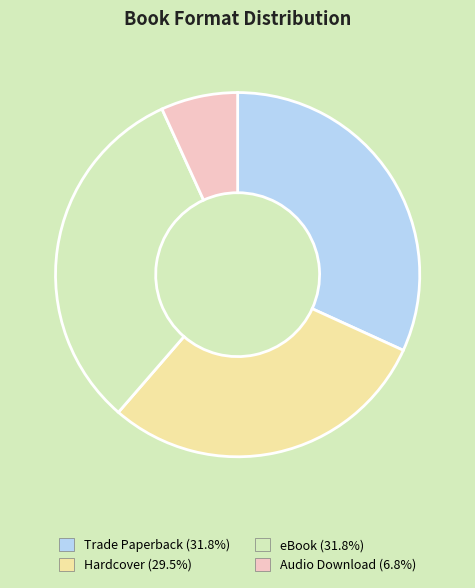

Combined, do Audio Download and eBook account for over 50%?

No